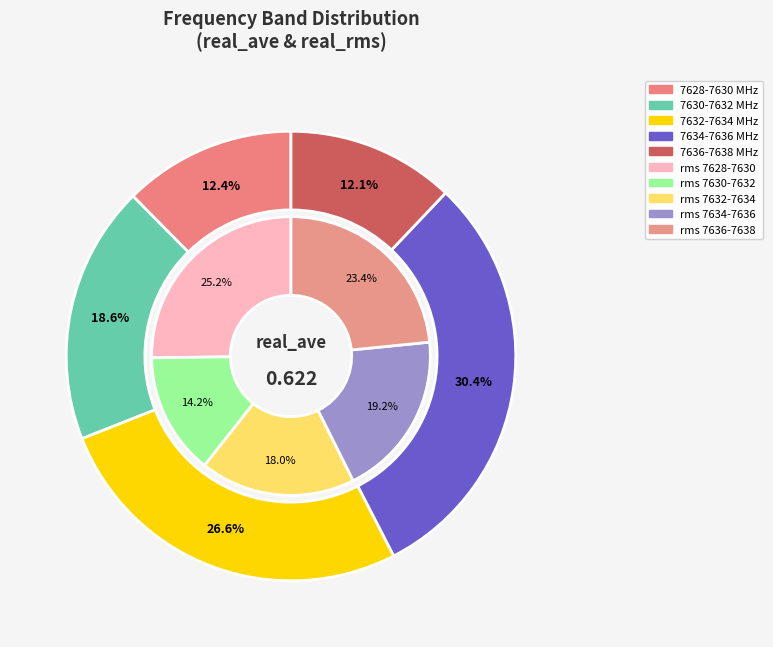

Is 7631.5 the majority of the pie?

No